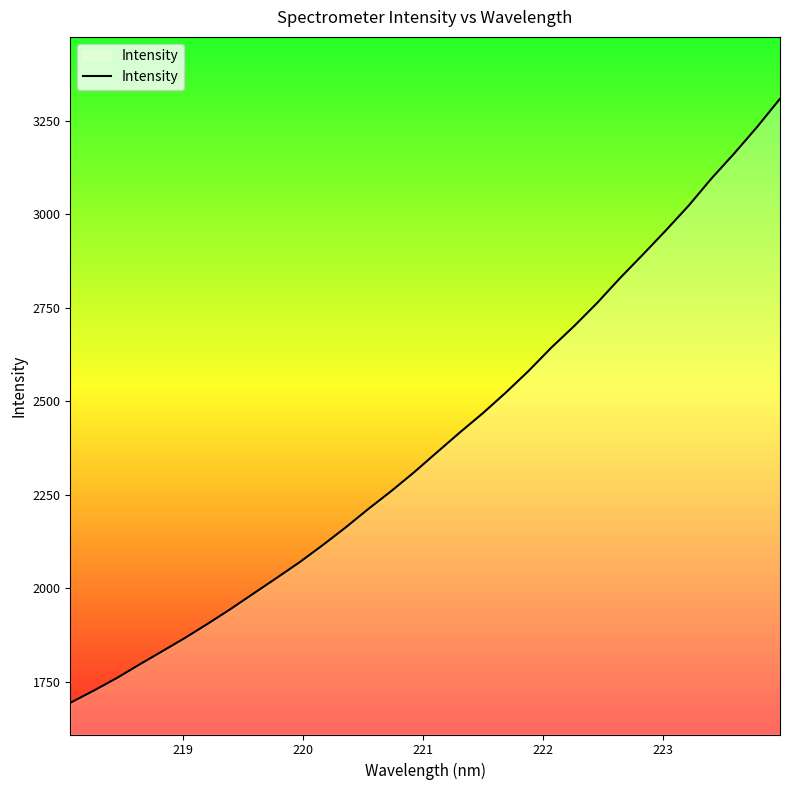

What is the minimum value shown in the chart?

1693.7